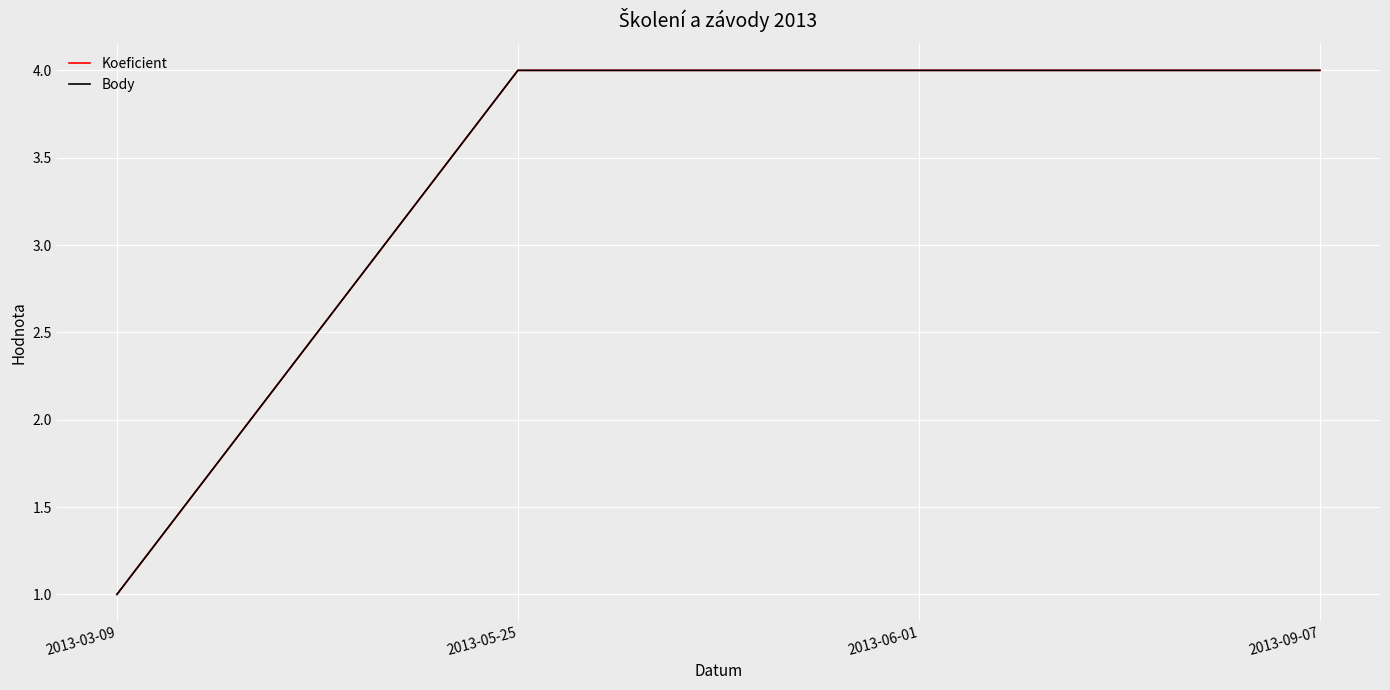

Does the chart have visible grid lines?

Yes